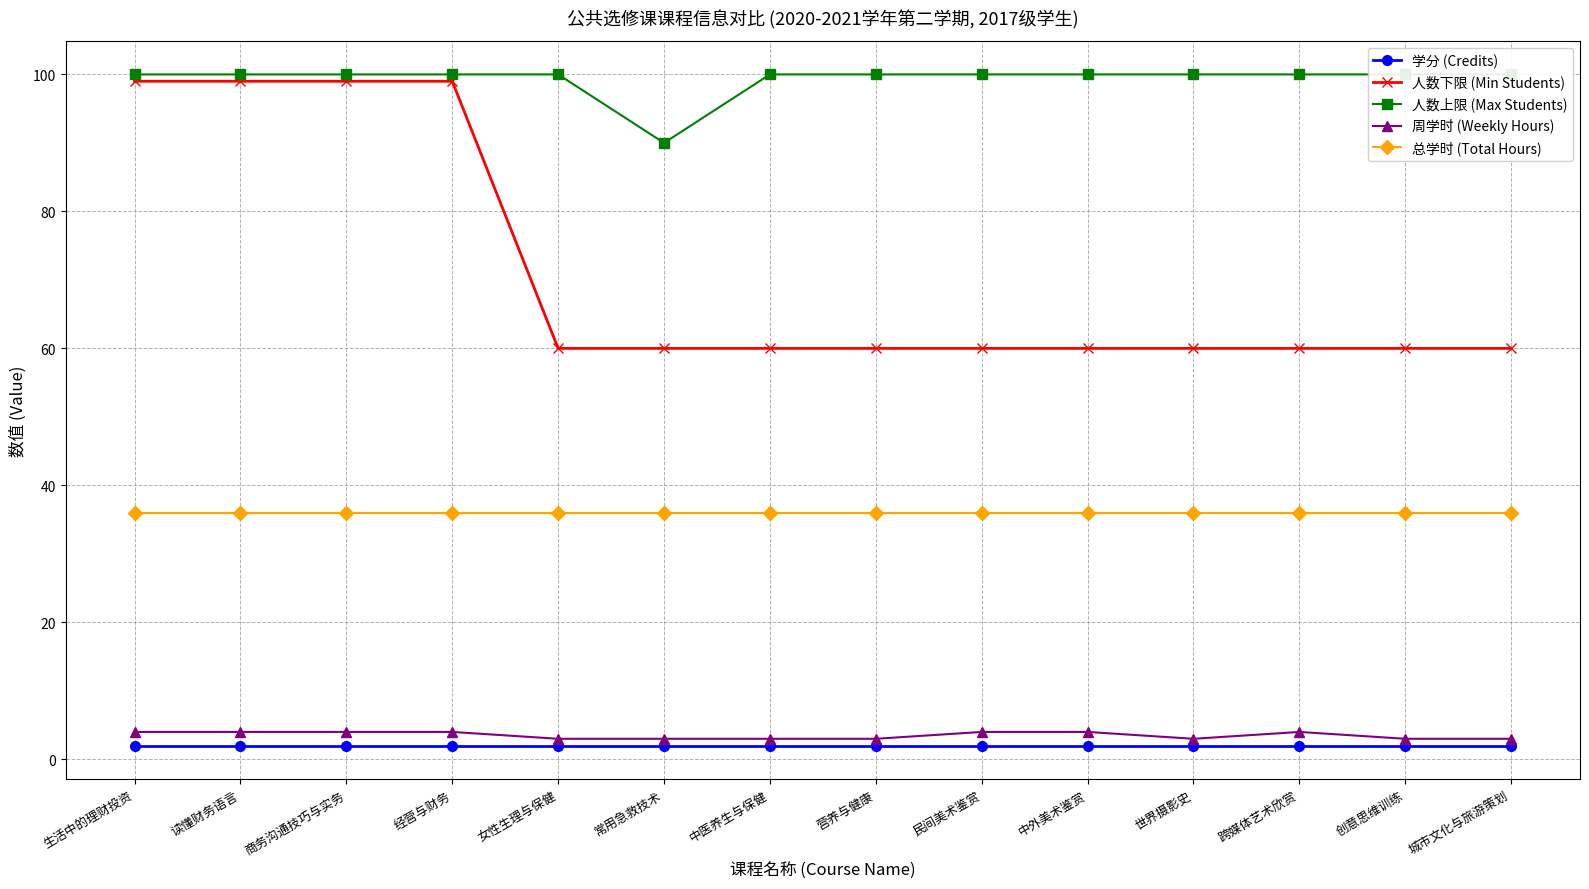

Reading left to right, list all the values displayed in this chart.

学分 (Credits): 生活中的理财投资=2	读懂财务语言=2	商务沟通技巧与实务=2	经营与财务=2	女性生理与保健=2	常用急救技术=2	中医养生与保健=2	营养与健康=2	民间美术鉴赏=2	中外美术鉴赏=2	世界摄影史=2	跨媒体艺术欣赏=2	创意思维训练=2	城市文化与旅游策划=2
人数下限 (Min Students): 生活中的理财投资=99	读懂财务语言=99	商务沟通技巧与实务=99	经营与财务=99	女性生理与保健=60	常用急救技术=60	中医养生与保健=60	营养与健康=60	民间美术鉴赏=60	中外美术鉴赏=60	世界摄影史=60	跨媒体艺术欣赏=60	创意思维训练=60	城市文化与旅游策划=60
人数上限 (Max Students): 生活中的理财投资=100	读懂财务语言=100	商务沟通技巧与实务=100	经营与财务=100	女性生理与保健=100	常用急救技术=90	中医养生与保健=100	营养与健康=100	民间美术鉴赏=100	中外美术鉴赏=100	世界摄影史=100	跨媒体艺术欣赏=100	创意思维训练=100	城市文化与旅游策划=100
周学时 (Weekly Hours): 生活中的理财投资=4	读懂财务语言=4	商务沟通技巧与实务=4	经营与财务=4	女性生理与保健=3	常用急救技术=3	中医养生与保健=3	营养与健康=3	民间美术鉴赏=4	中外美术鉴赏=4	世界摄影史=3	跨媒体艺术欣赏=4	创意思维训练=3	城市文化与旅游策划=3
总学时 (Total Hours): 生活中的理财投资=36	读懂财务语言=36	商务沟通技巧与实务=36	经营与财务=36	女性生理与保健=36	常用急救技术=36	中医养生与保健=36	营养与健康=36	民间美术鉴赏=36	中外美术鉴赏=36	世界摄影史=36	跨媒体艺术欣赏=36	创意思维训练=36	城市文化与旅游策划=36